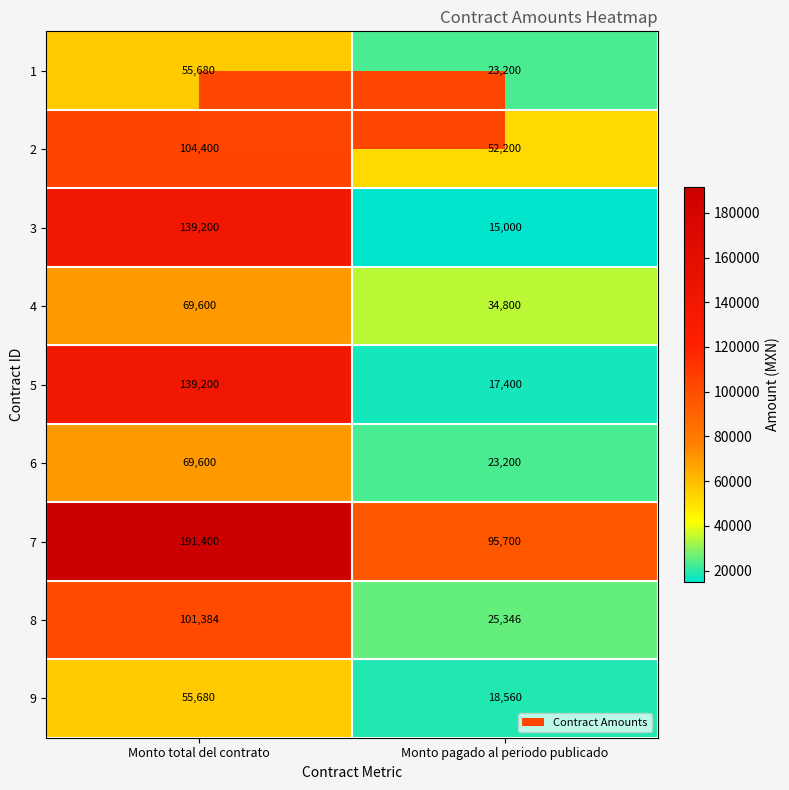

What is the difference between the highest and lowest values at Monto pagado al periodo publicado?

80700